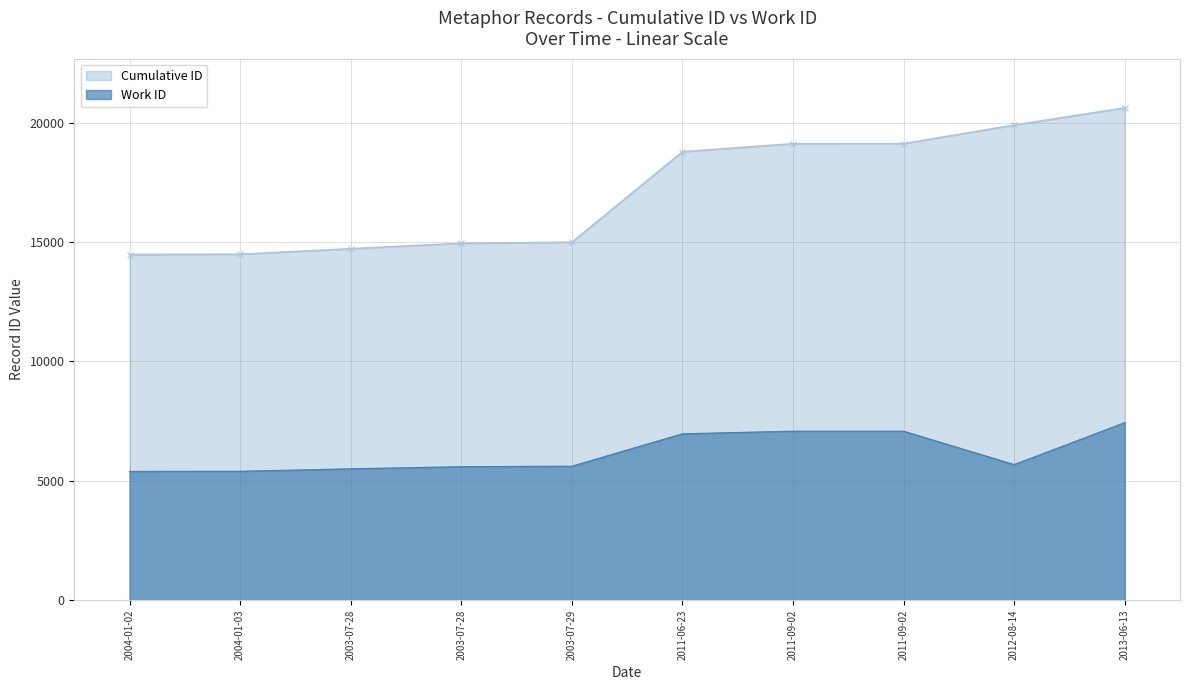

How many distinct data groups are displayed?

2